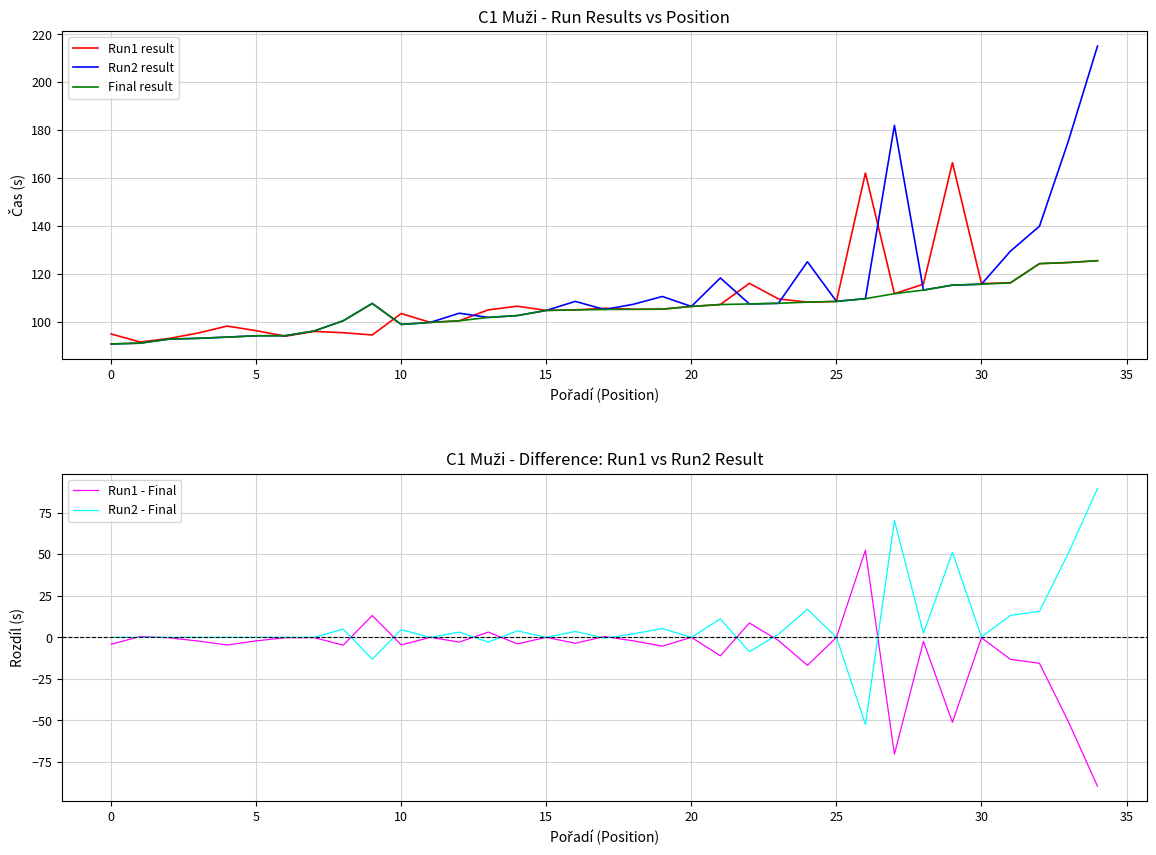

The value of Final result at 0 is 140.7. True or false?

False